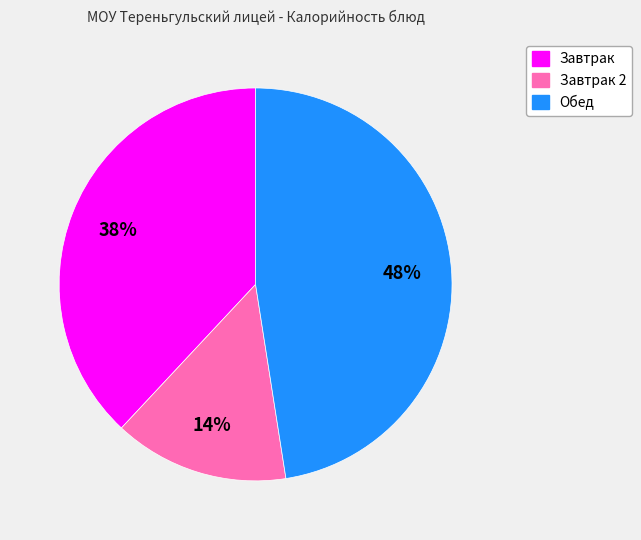

Does any single category account for the majority?

No